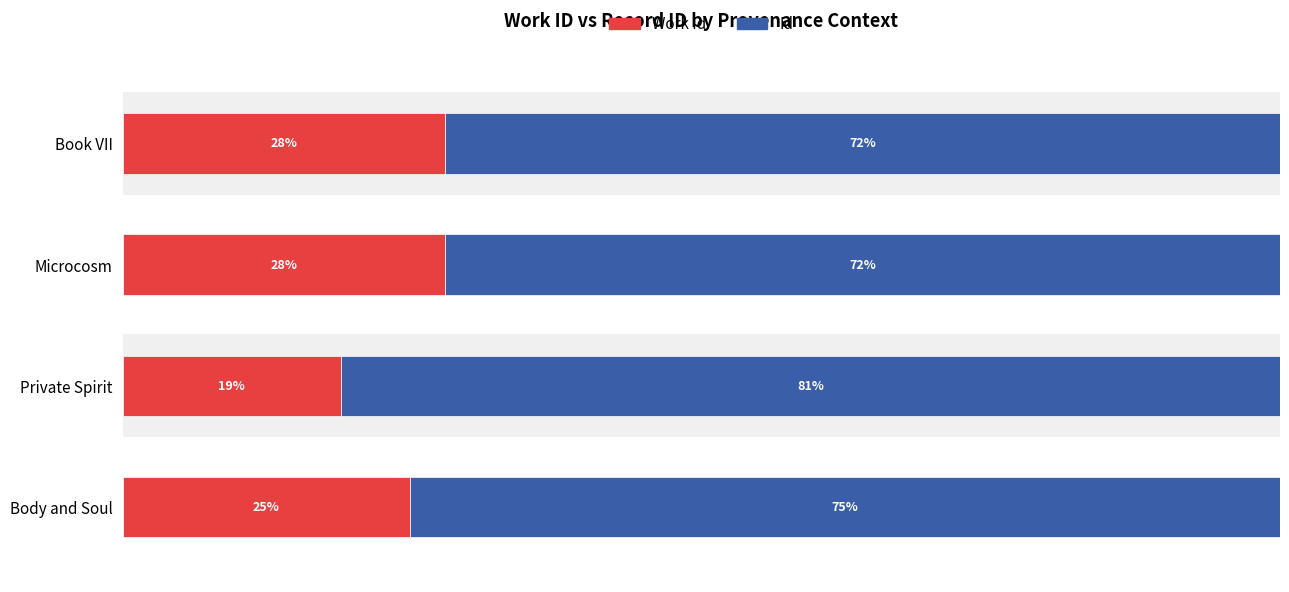

At how many categories does at least one series exceed 37?

4